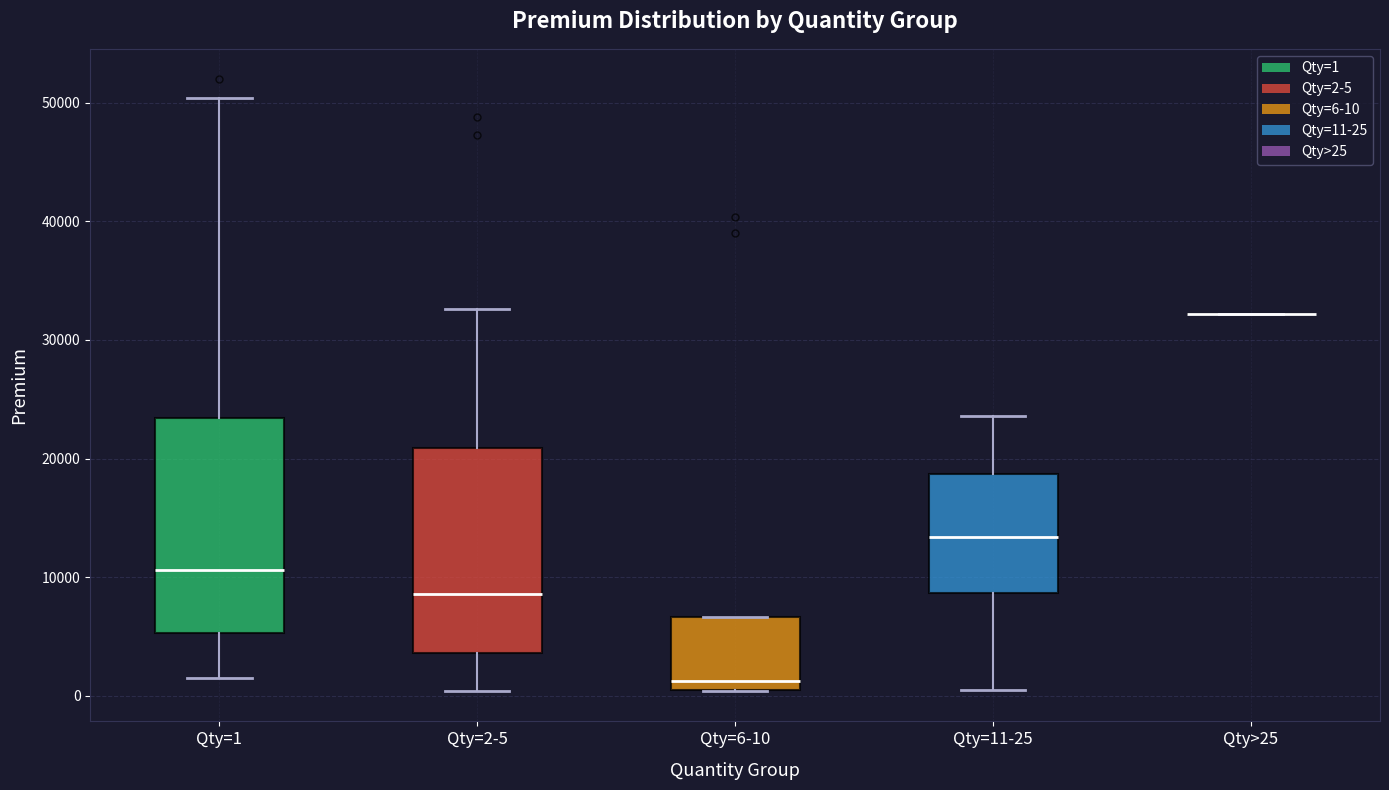

Reading left to right, read every box against the y-axis: the position of its median line, the range the box covers, and the ends of its whiskers. The values are not printed on the chart, so give them approximately, as read against the axis.

Qty=1: median 11000, box 5000 to 23000, whiskers 2000 to 50000
Qty=2-5: median 9000, box 4000 to 21000, whiskers 0 to 33000
Qty=6-10: median 1000, box 0 to 7000, whiskers 0 to 7000
Qty=11-25: median 13000, box 9000 to 19000, whiskers 0 to 24000
Qty>25: box collapsed to a line at 32000, whiskers 32000 to 32000